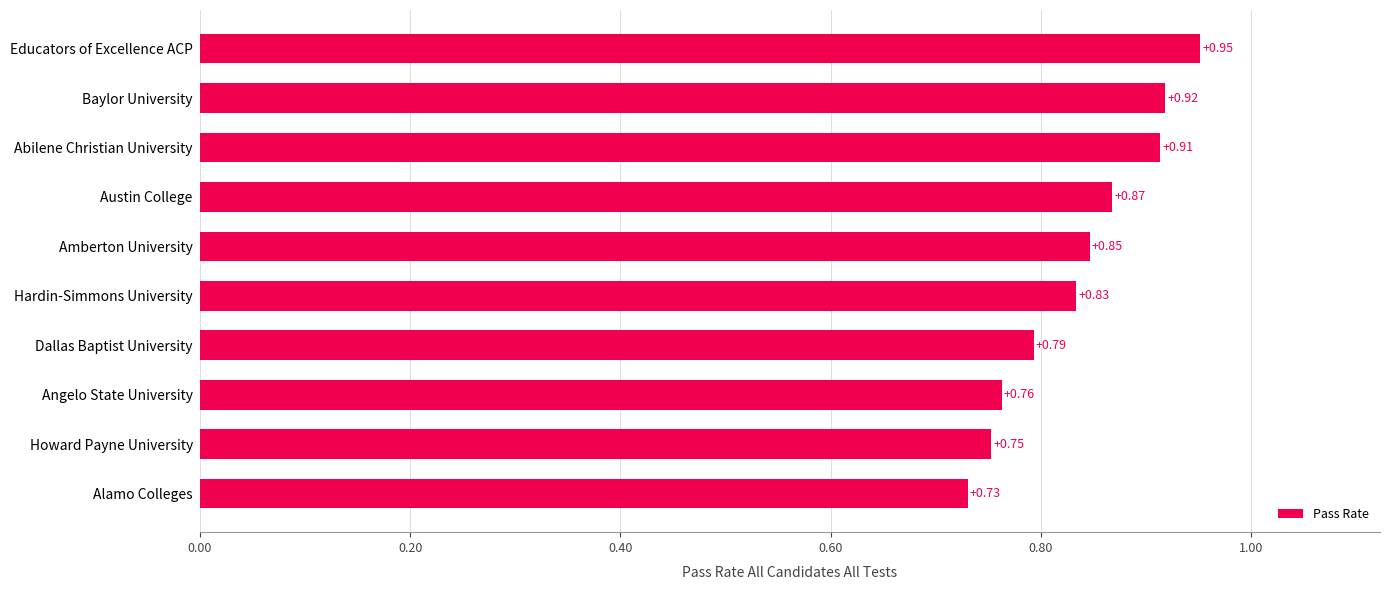

Where is the data nearest to the value 0?

Alamo Colleges